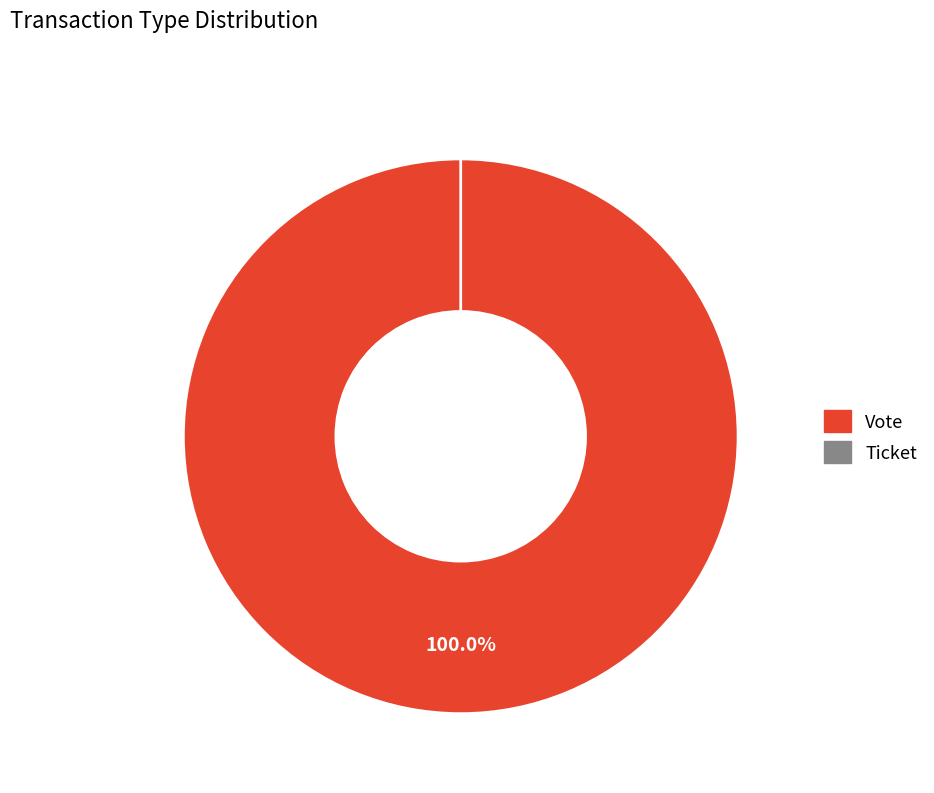

To the nearest percent, what is the difference between the Ticket and Vote slice percentages?

100%